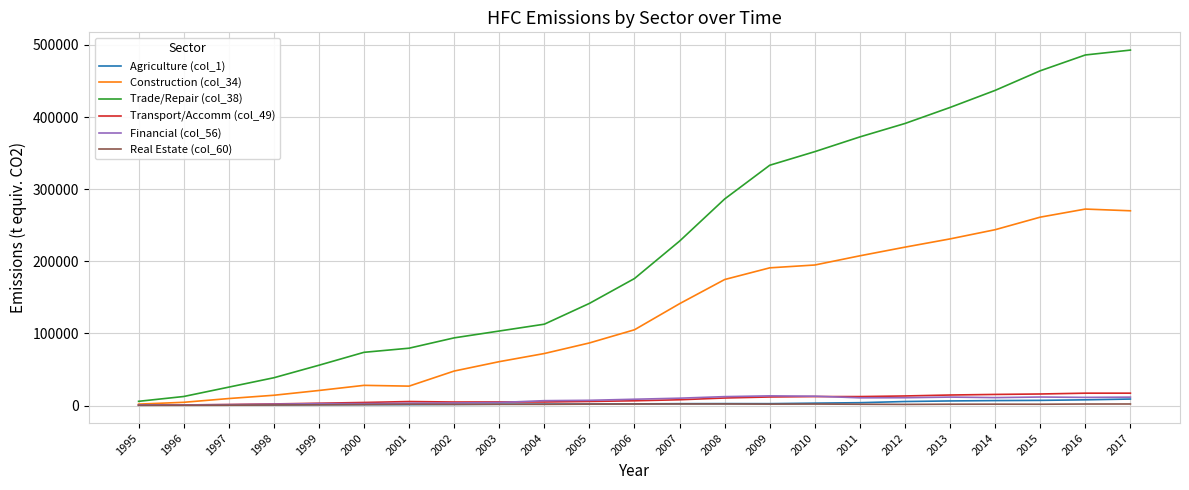

Which series has the largest range (max minus min)?

Trade/Repair (col_38)